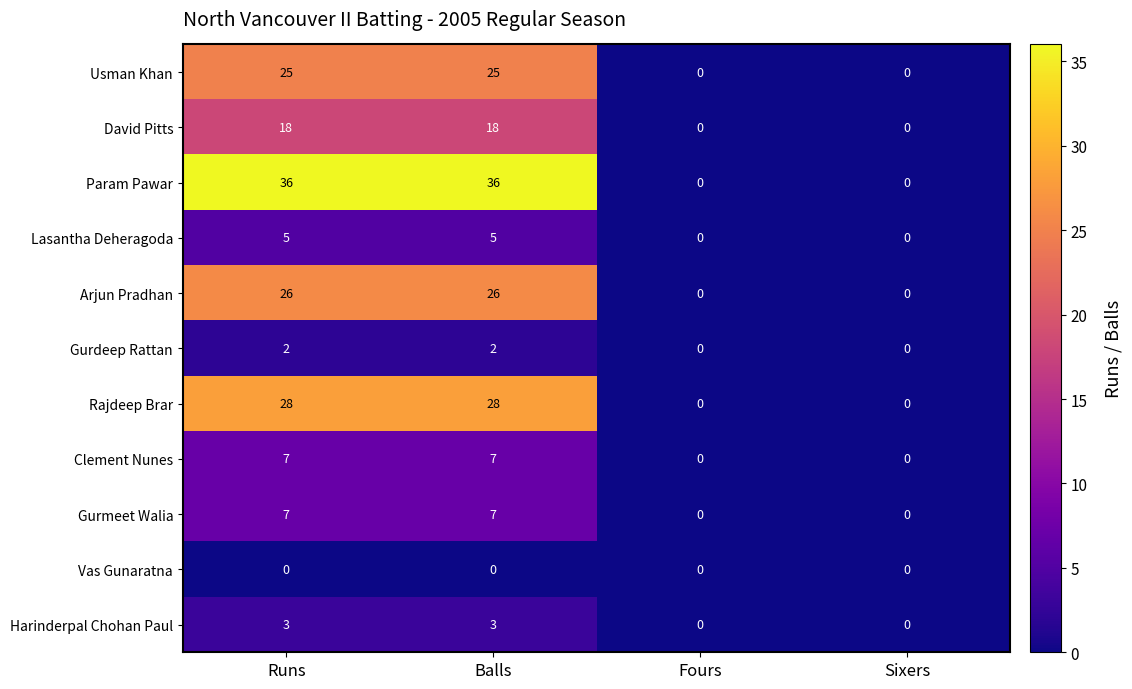

What is the sum of the Harinderpal Chohan Paul values at Runs and Sixers?

3